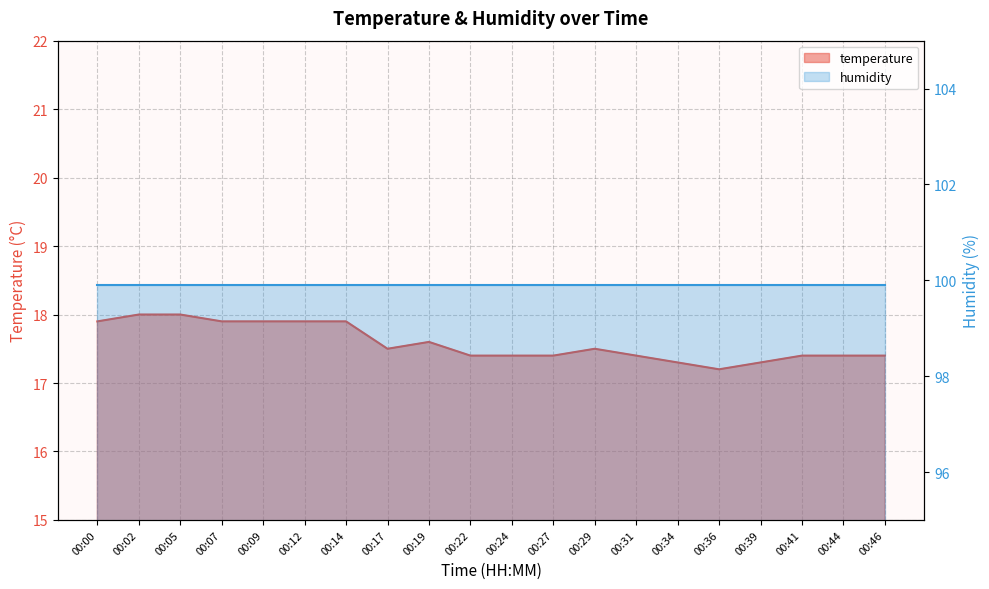

What is the greatest value displayed?

18.0